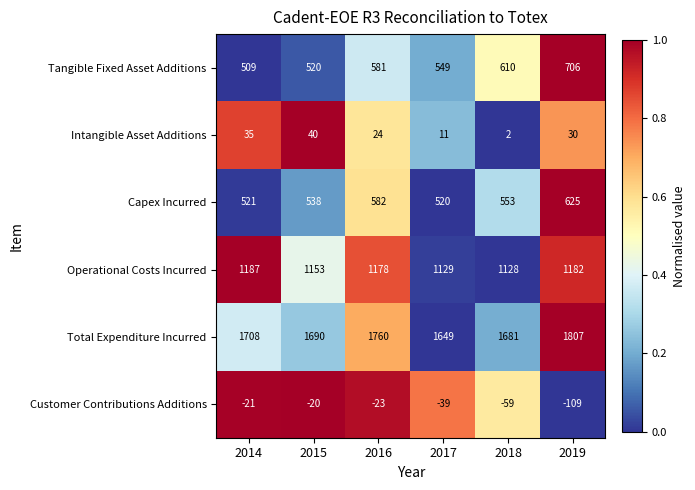

What is the sum of all Total Expenditure Incurred values?

10295